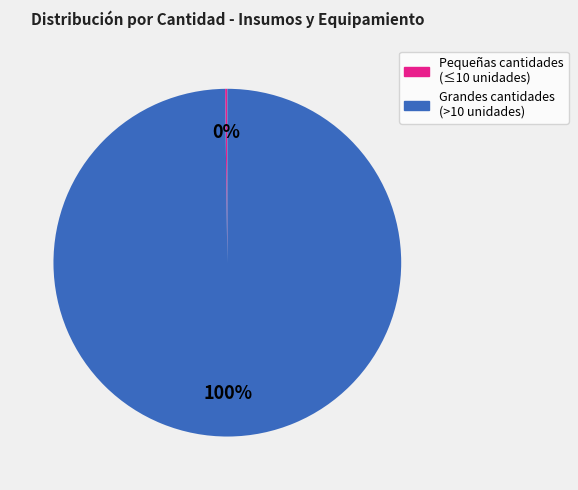

Does any single category account for the majority?

Yes